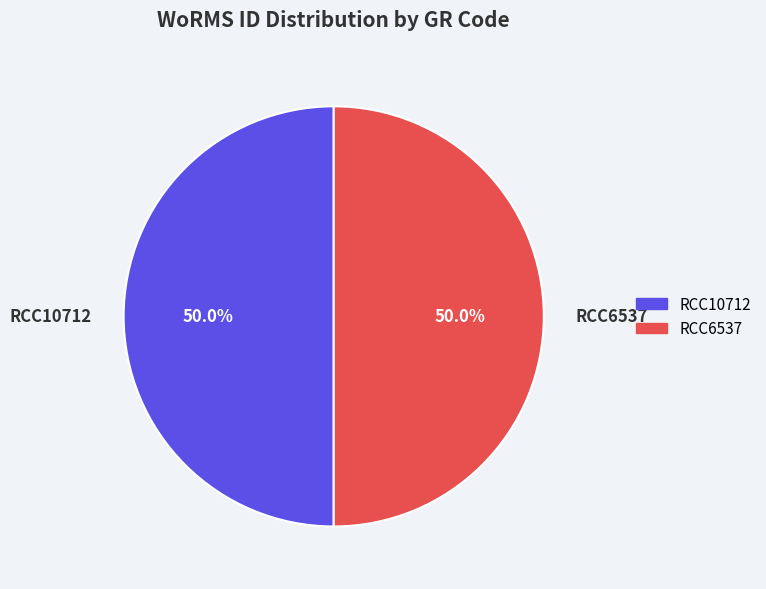

What is the ratio of the value at RCC10712 to the value at RCC6537?

1.0